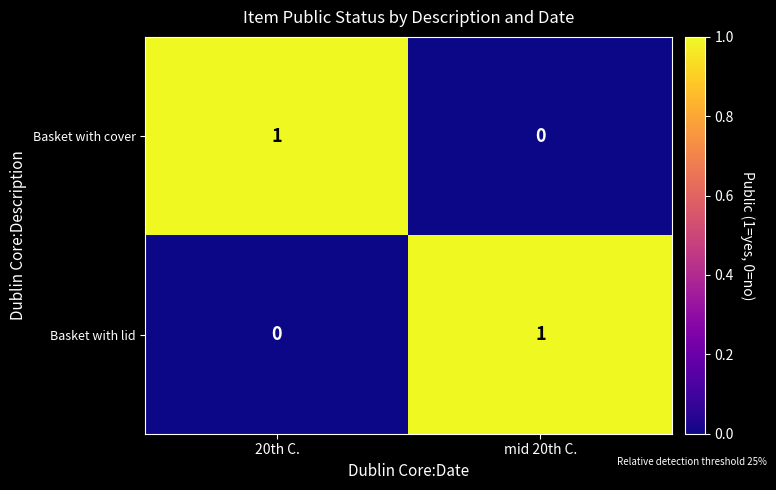

Where is Basket with lid nearest to the value 0?

20th C.